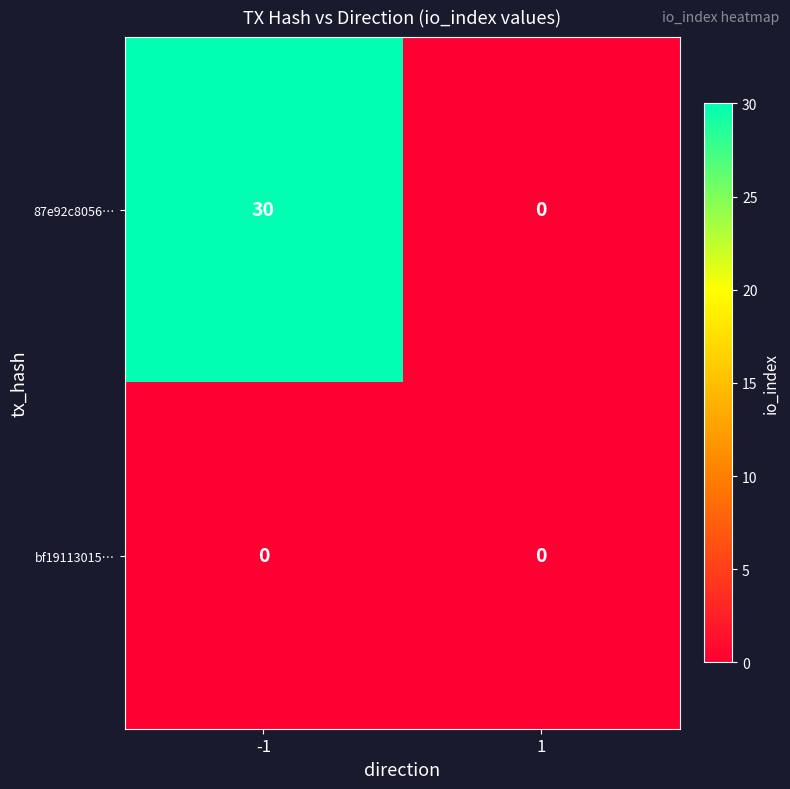

The value of bf19113015… at 1 is 0. True or false?

True